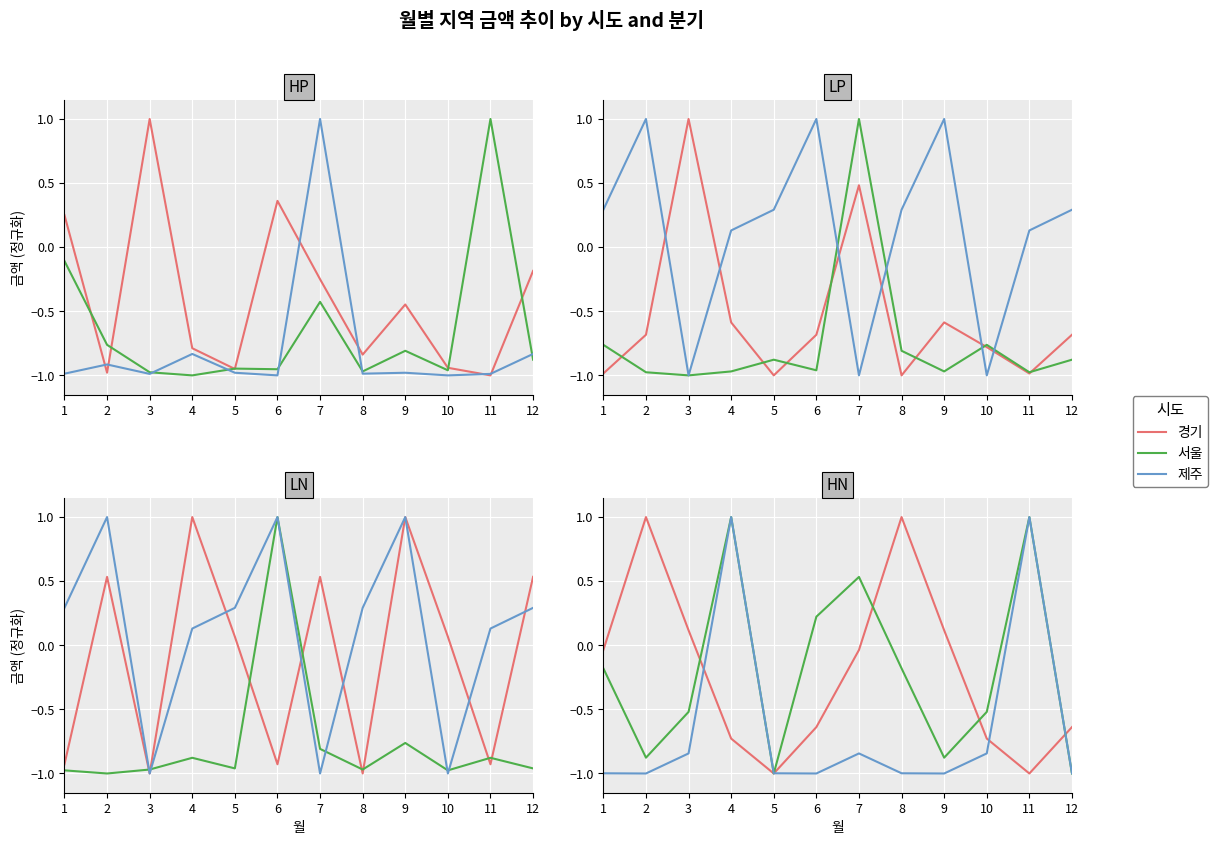

What is the difference between the maximum and minimum values in the 경기 series?

2.0